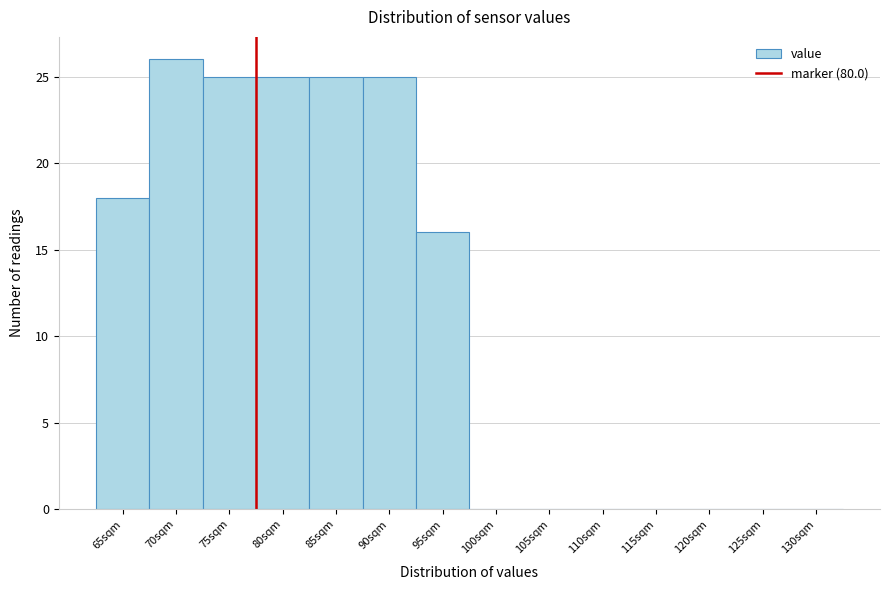

Reading left to right, list all the values displayed in this chart.

65sqm=18	70sqm=26	75sqm=25	80sqm=25	85sqm=25	90sqm=25	95sqm=16	100sqm=0	105sqm=0	110sqm=0	115sqm=0	120sqm=0	125sqm=0	130sqm=0